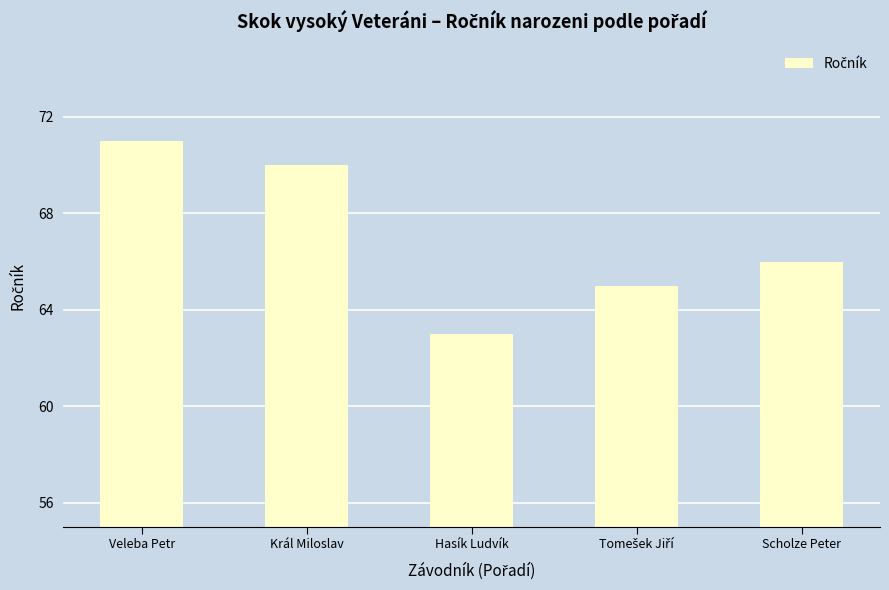

What is the label of the 5th bar from the right?

Veleba Petr